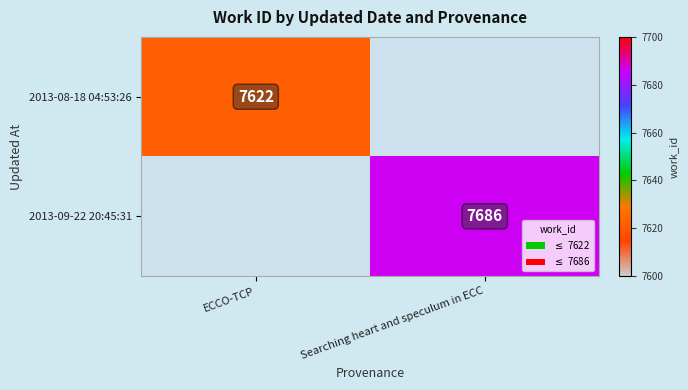

True or false: 2013-08-18 04:53:26 has a value of 7622 at ECCO-TCP.

True